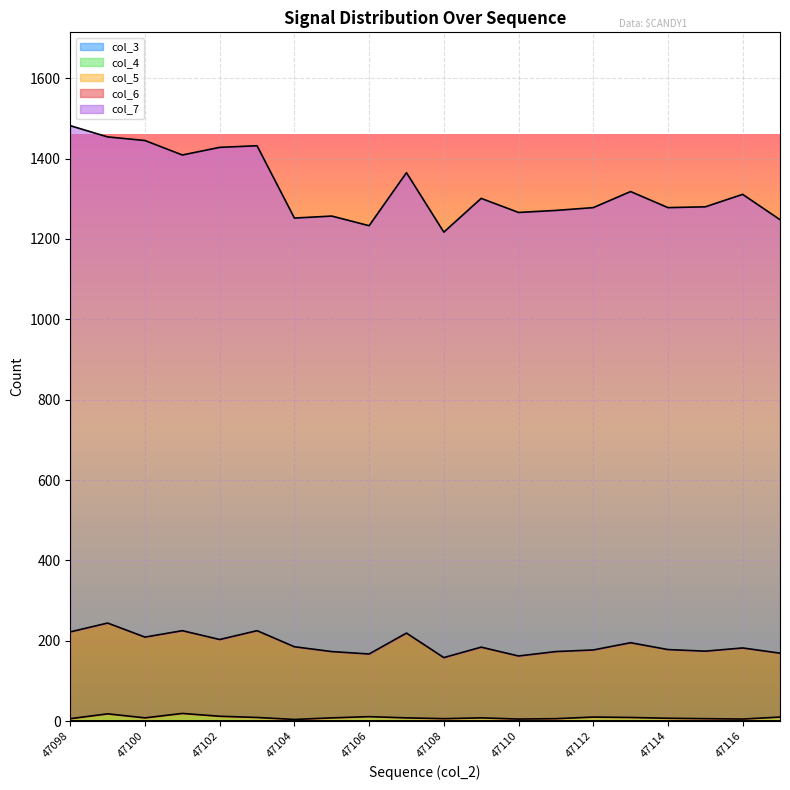

How many interior local peaks does the col_6 series have?

7